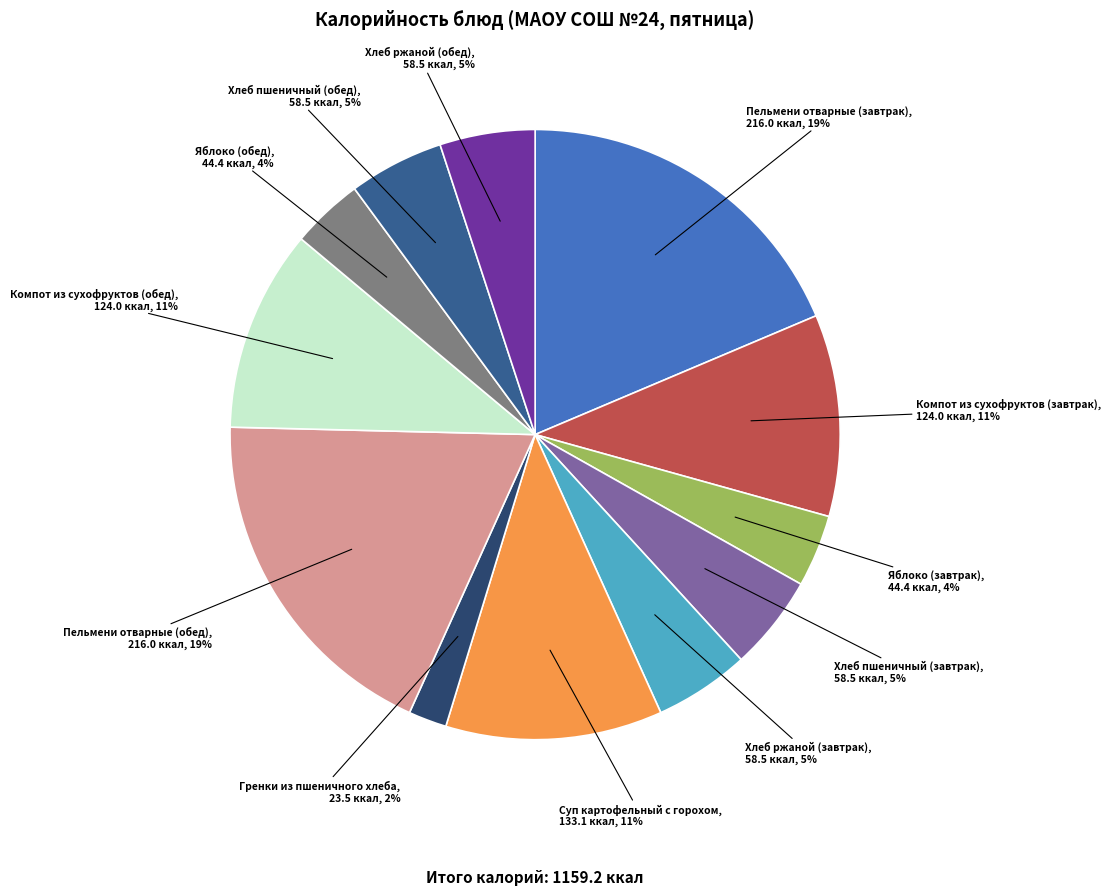

What percentage is the Яблоко (обед) slice, to the nearest percent?

4%